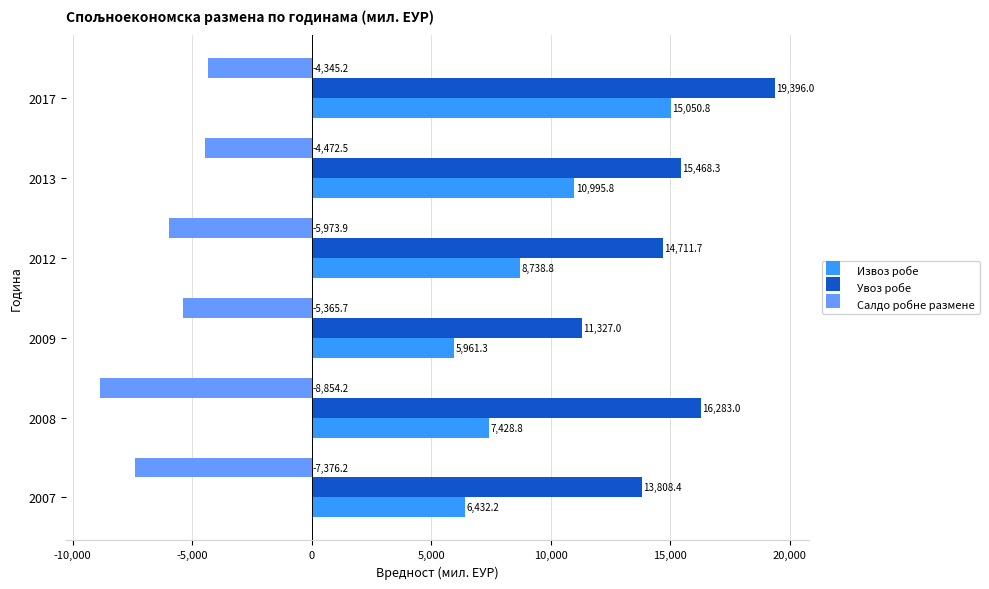

The value of Увоз робе at 2009 is 16066.1. True or false?

False